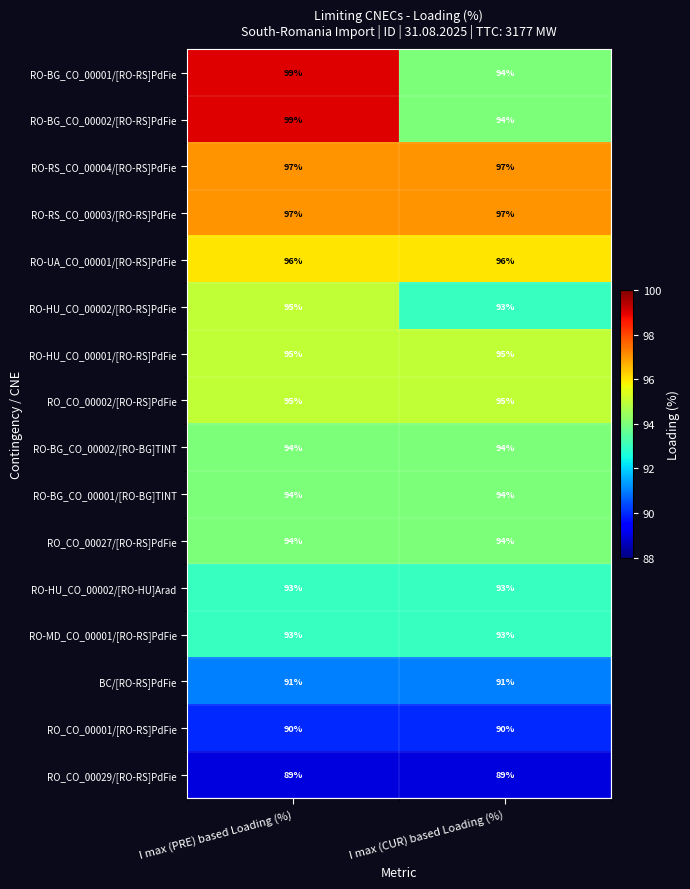

Rank the categories by RO-BG_CO_00002/[RO-RS]PdFie value from highest to lowest.

I max (PRE) based Loading (%), I max (CUR) based Loading (%)